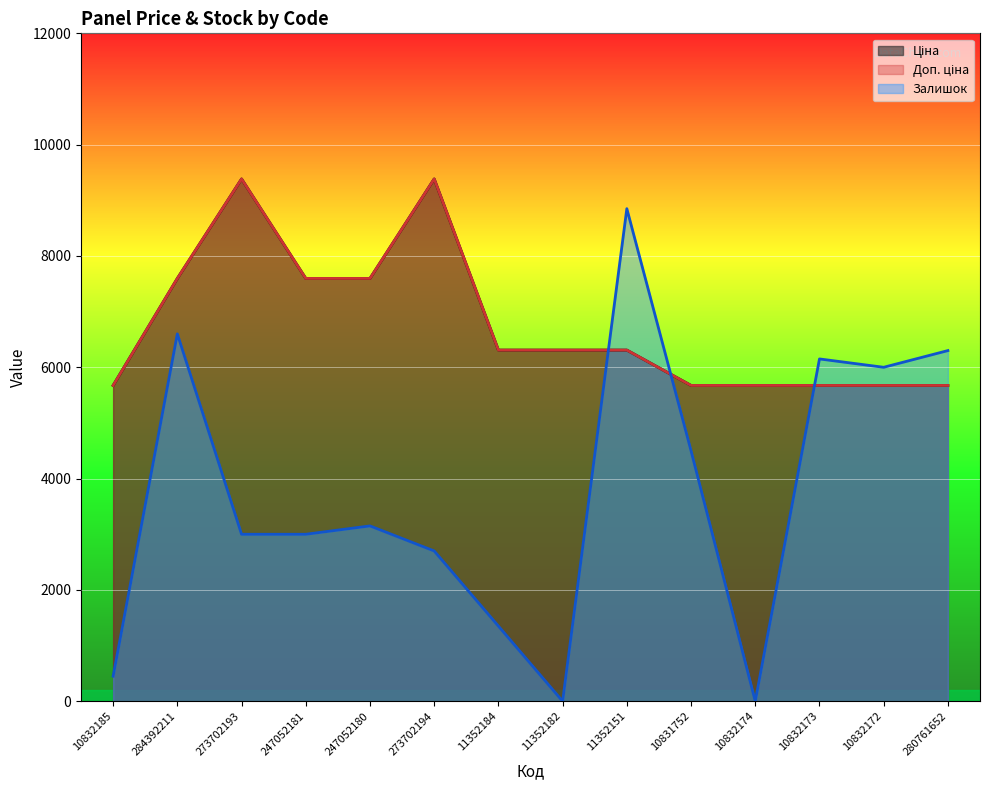

Does the chart display data point markers on the line(s)?

No